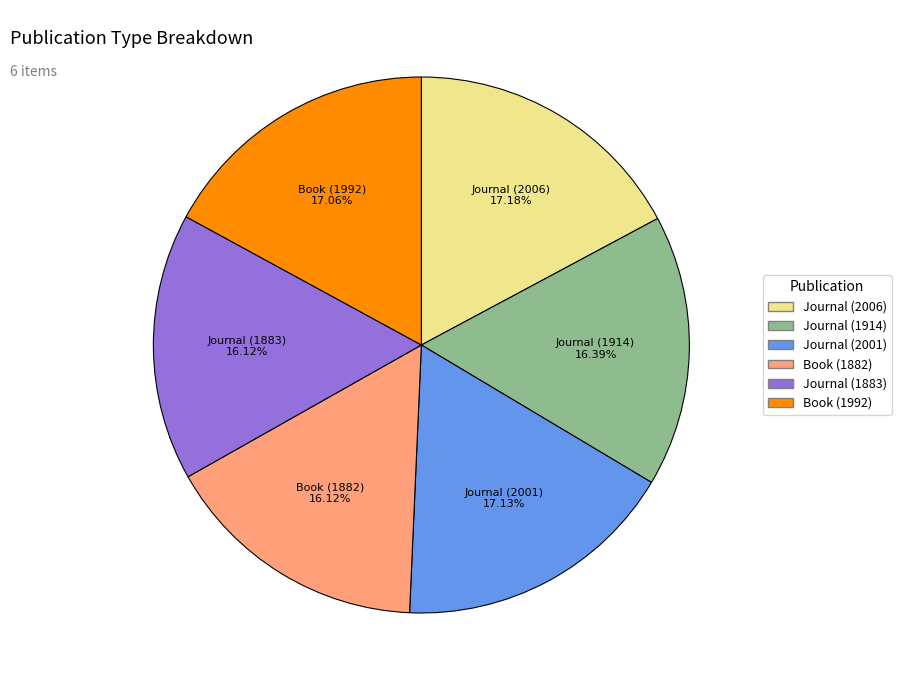

Is the sum of Journal (2006) and Book (1882) greater than half?

No